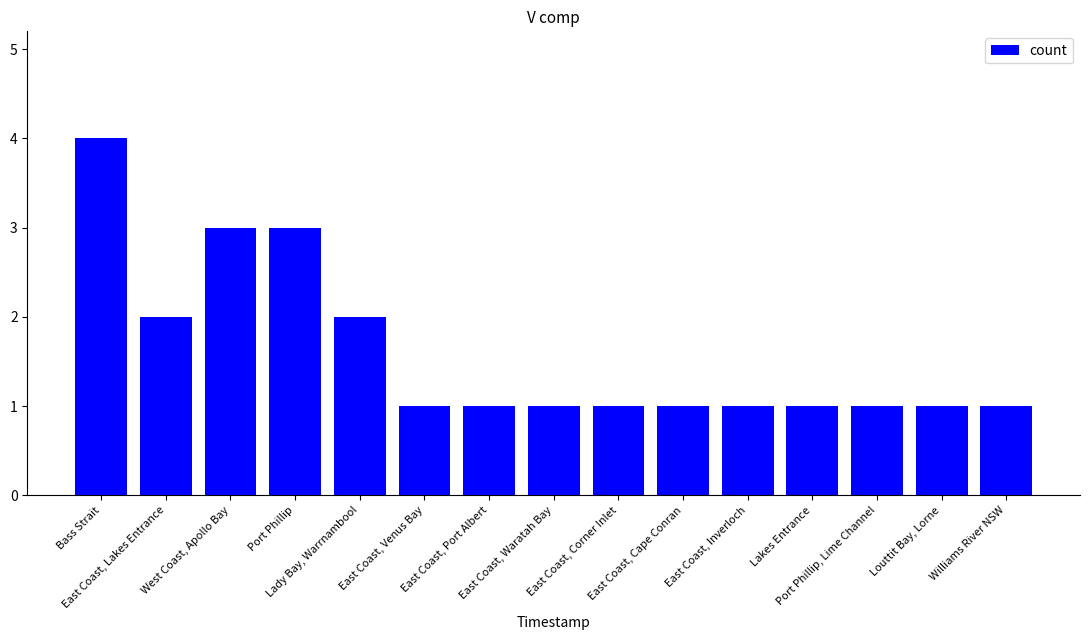

What is the sum of all values?

24